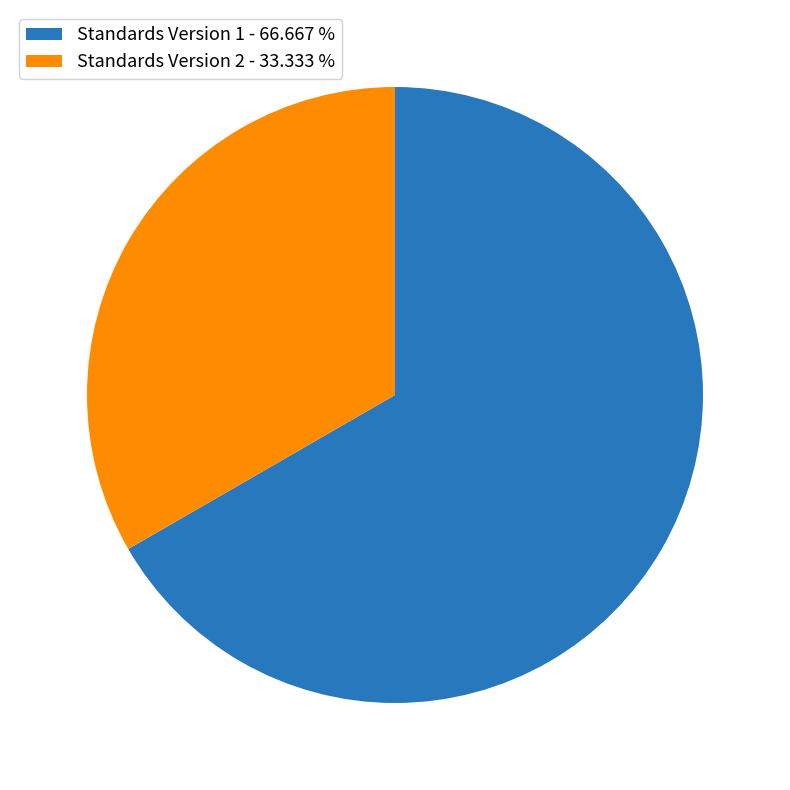

Does Standards Version 1 - 66.667 % represent more than half of the total?

Yes